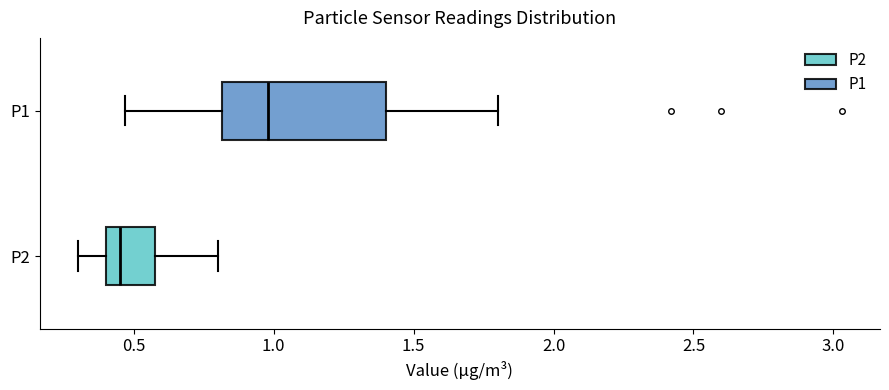

Which box is the widest, from its left edge to its right edge?

P1